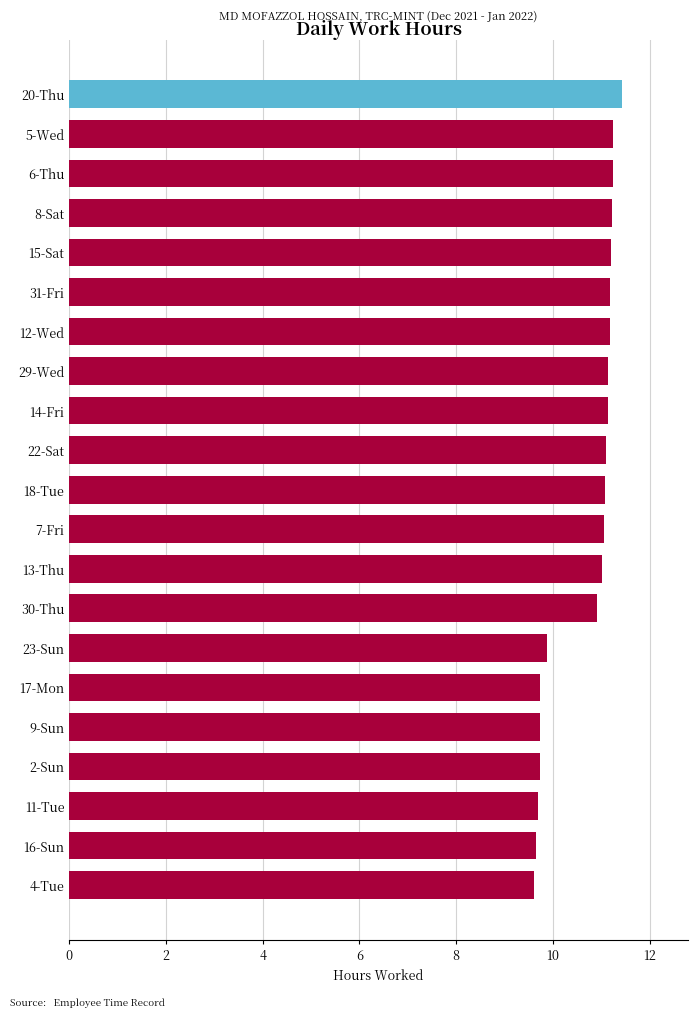

What is the greatest value displayed?

11.4